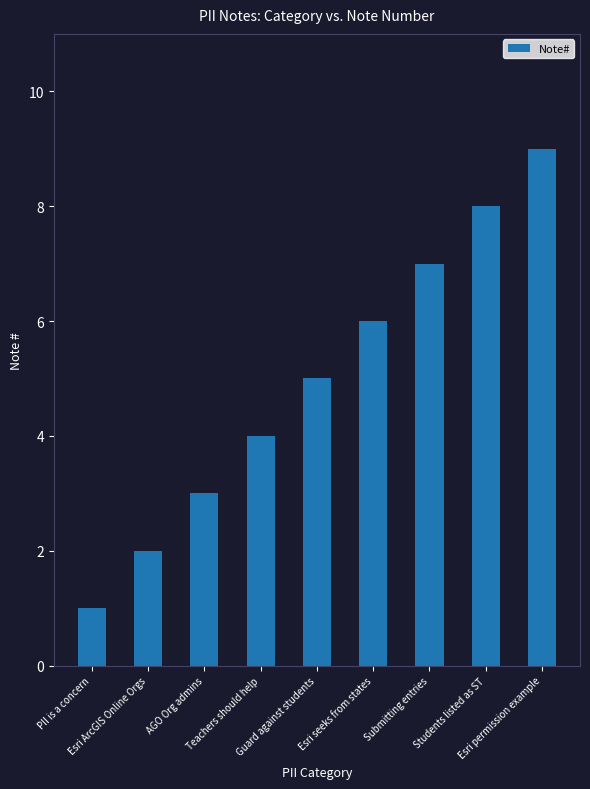

Rank the categories by value from highest to lowest.

Esri permission example, Students listed as ST, Submitting entries, Esri seeks from states, Guard against students, Teachers should help, AGO Org admins, Esri ArcGIS Online Orgs, PII is a concern